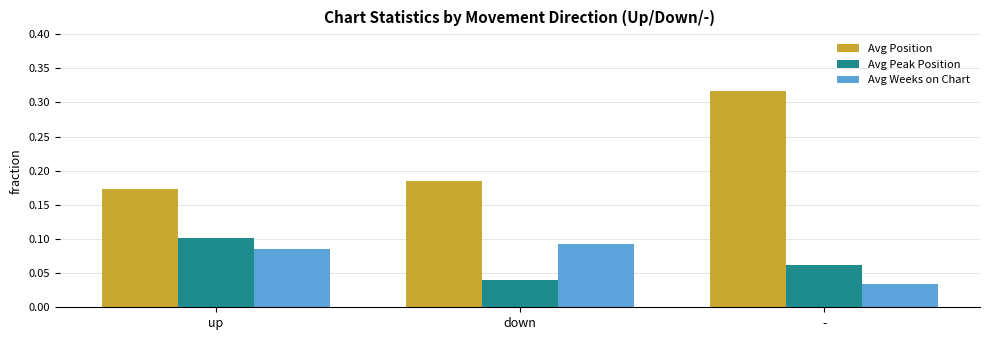

What is the label of the 1st bar from the right?

-